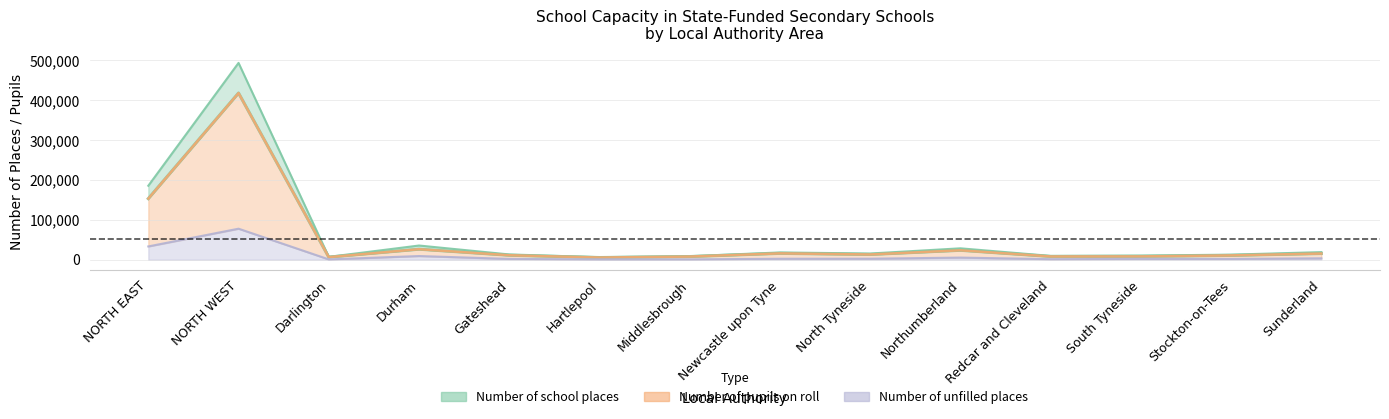

The value of Number of pupils on roll at Newcastle upon Tyne is 15940. True or false?

True